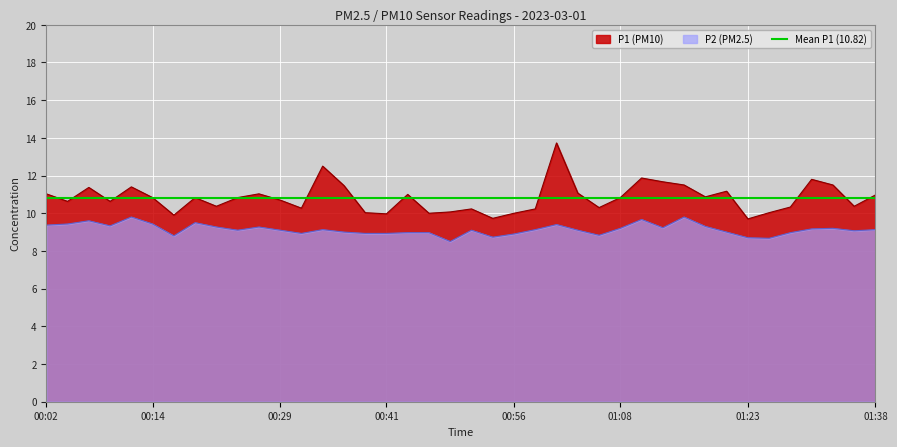

What position from the left is 00:16?

7